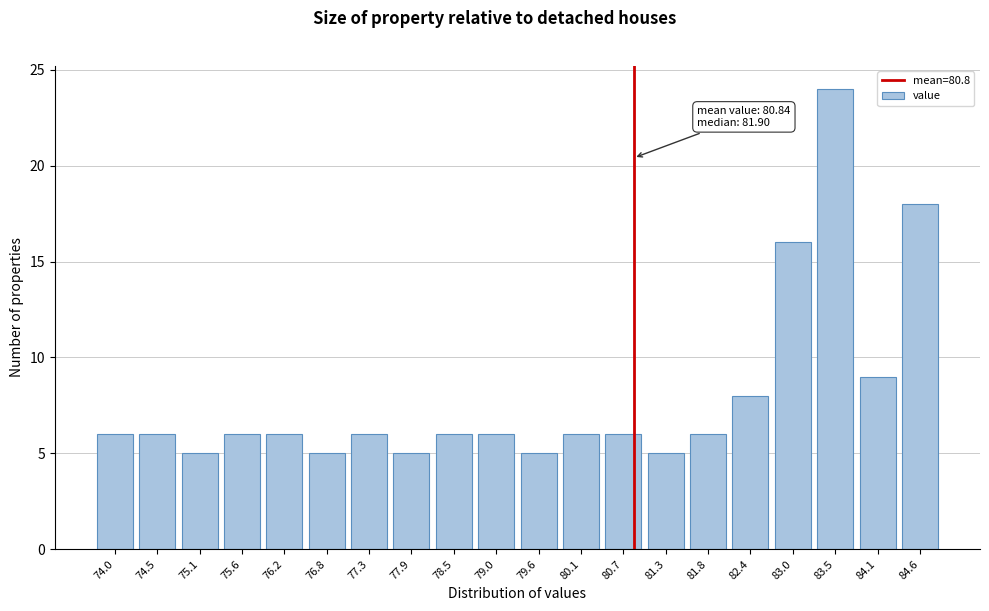

Reading left to right, what are all the values shown in this chart?

74.0=6	74.5=6	75.1=5	75.6=6	76.2=6	76.8=5	77.3=6	77.9=5	78.5=6	79.0=6	79.6=5	80.1=6	80.7=6	81.3=5	81.8=6	82.4=8	83.0=16	83.5=24	84.1=9	84.6=18